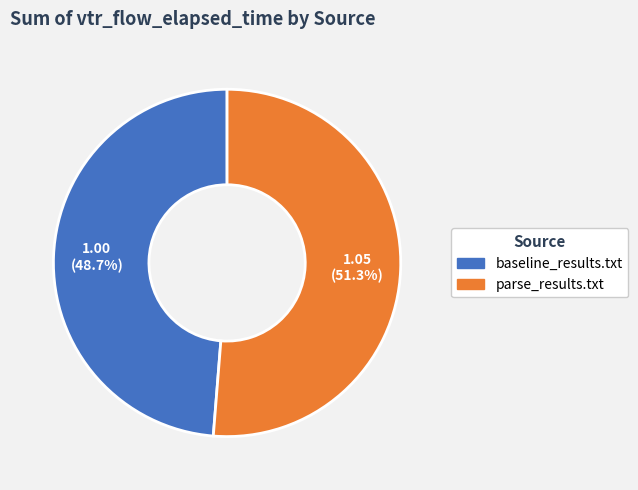

What is the majority slice?

parse_results.txt